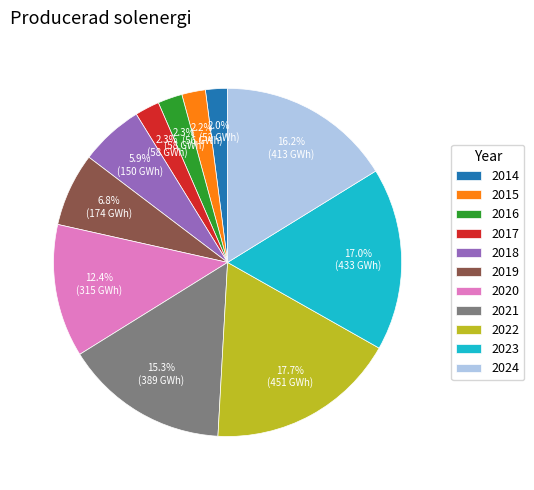

The 2022 slice represents 18% of the pie. True or false?

True